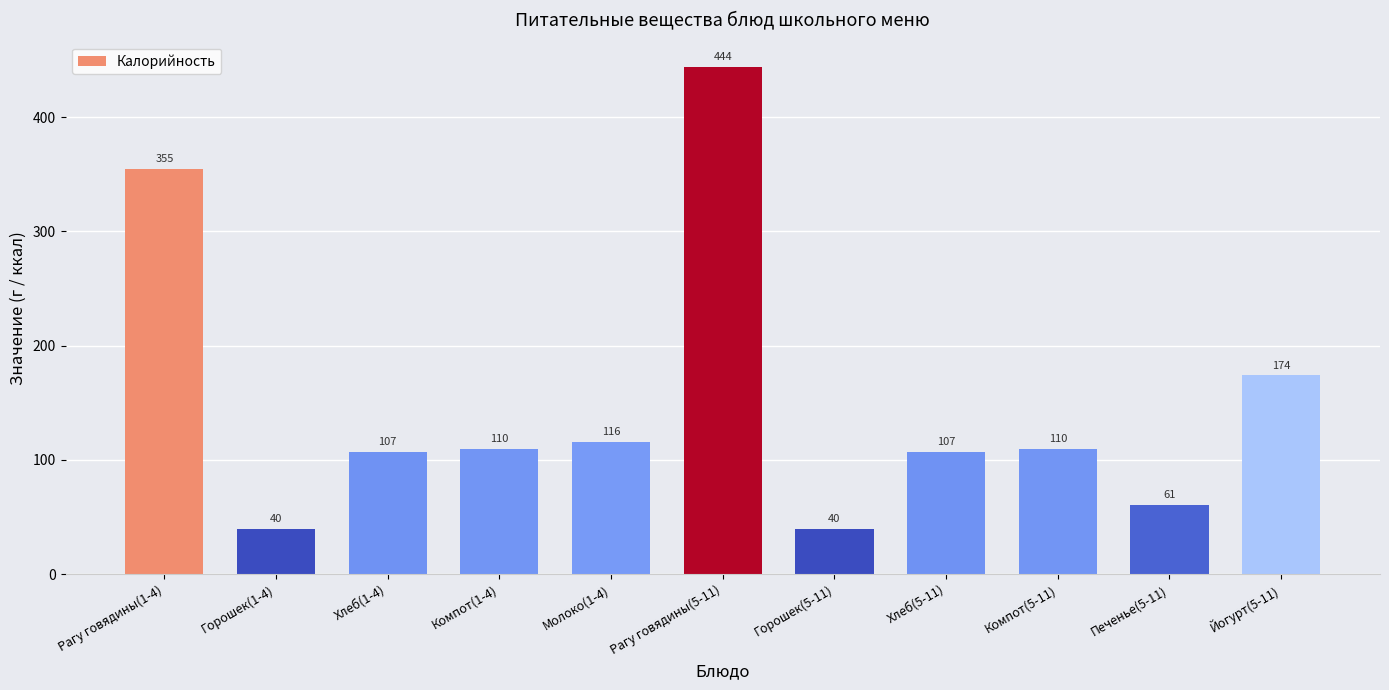

What is the label of the 8th bar from the right?

Компот(1-4)